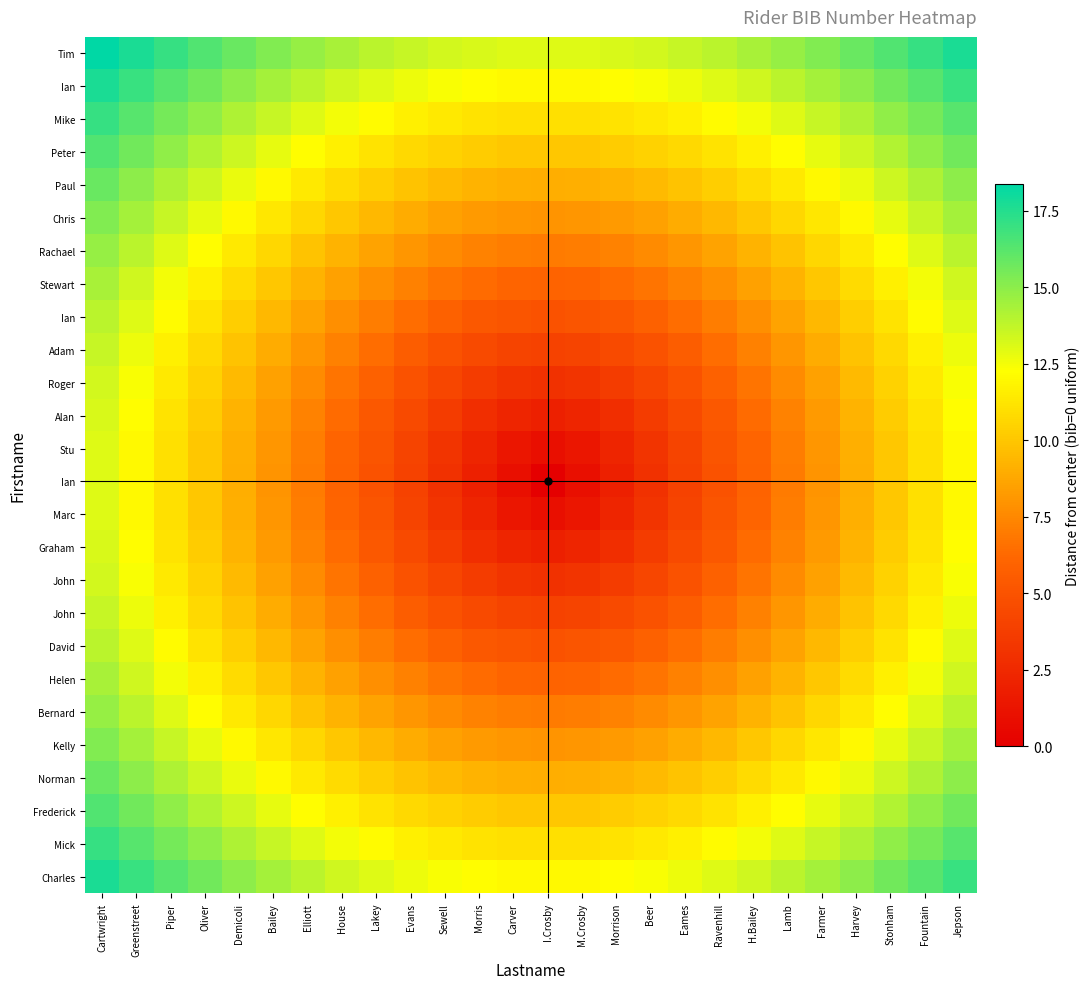

At how many categories does at least one series exceed 14?

15